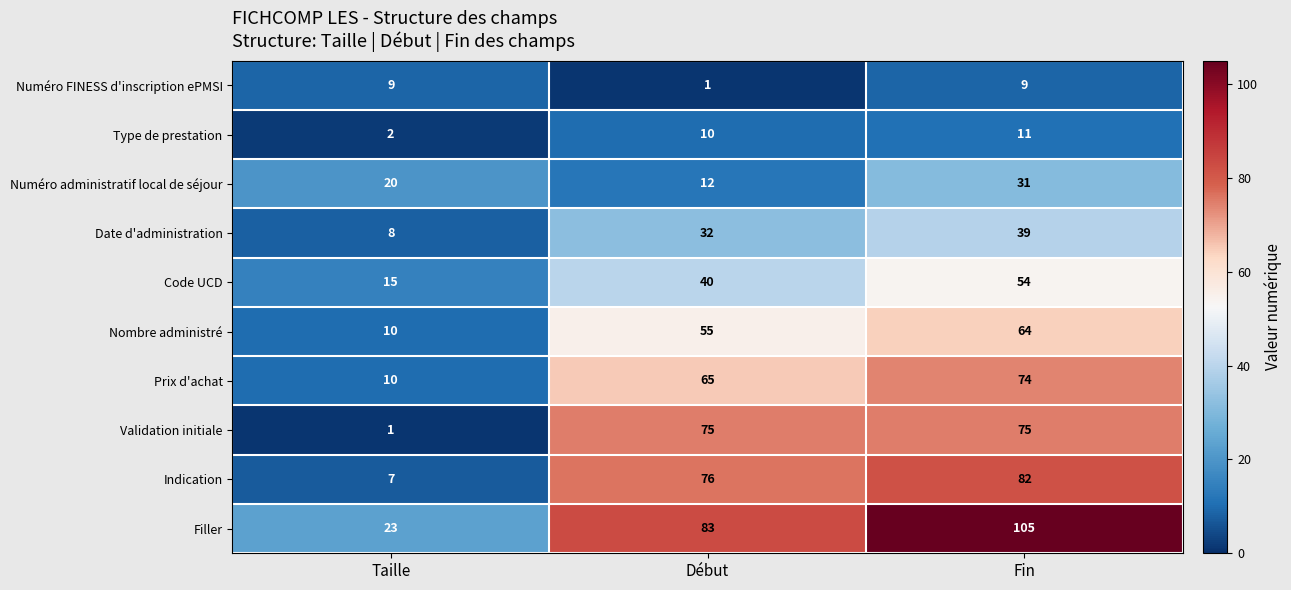

What is the difference between the second highest and minimum values in the Prix d'achat series?

55